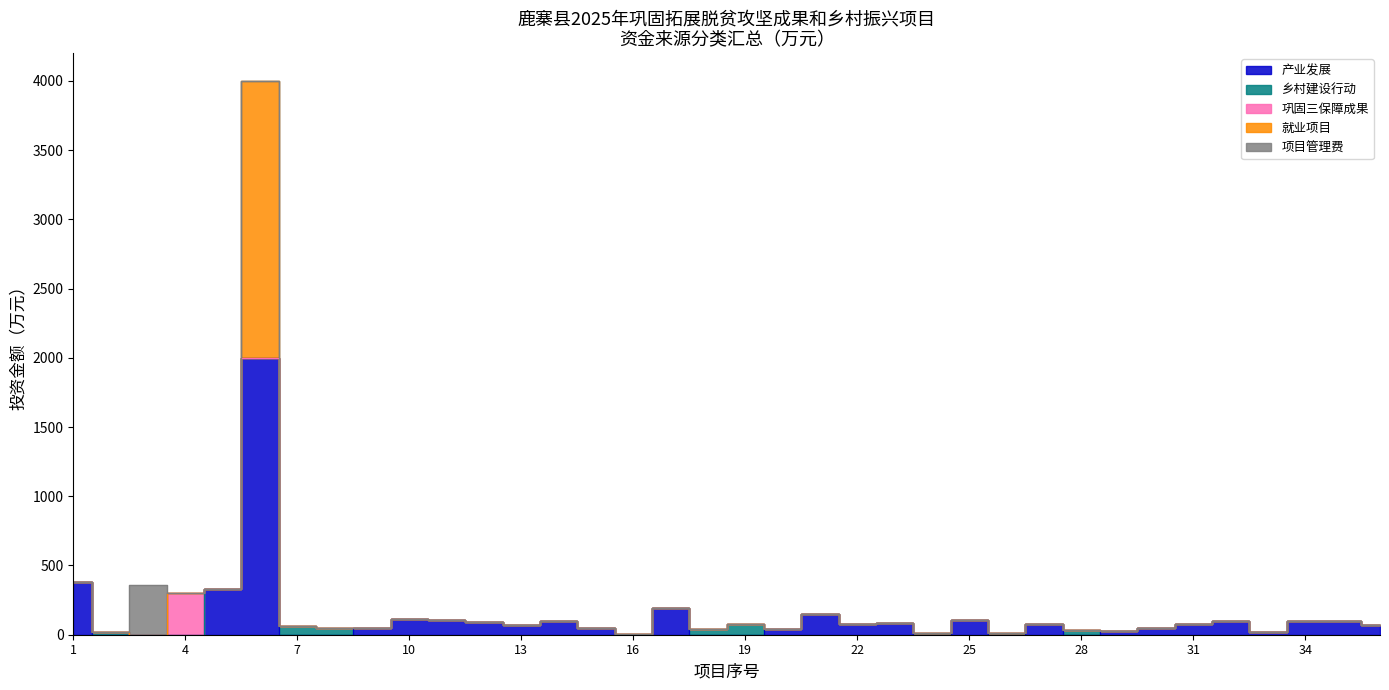

The 就业项目 series shows 0.0 at 1. True or false?

True